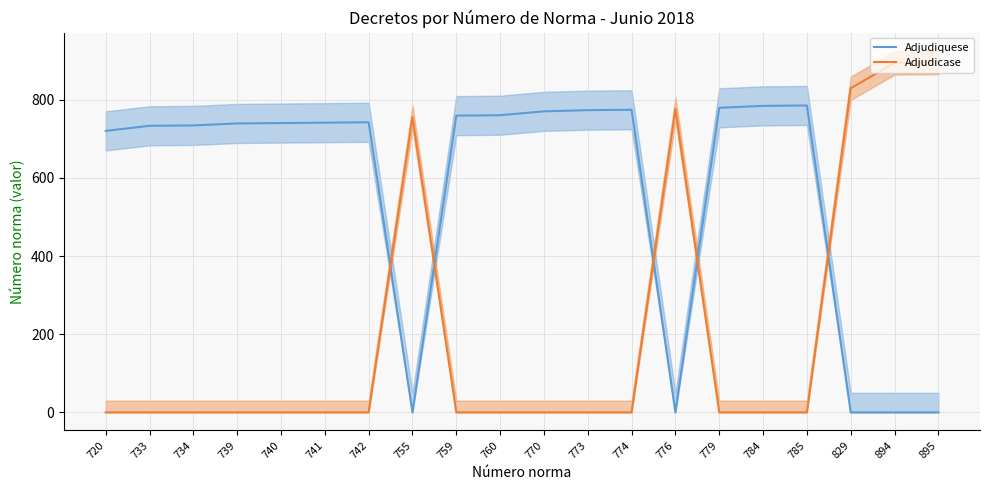

Read the Adjudiquese value at 720, to the nearest 10.

720